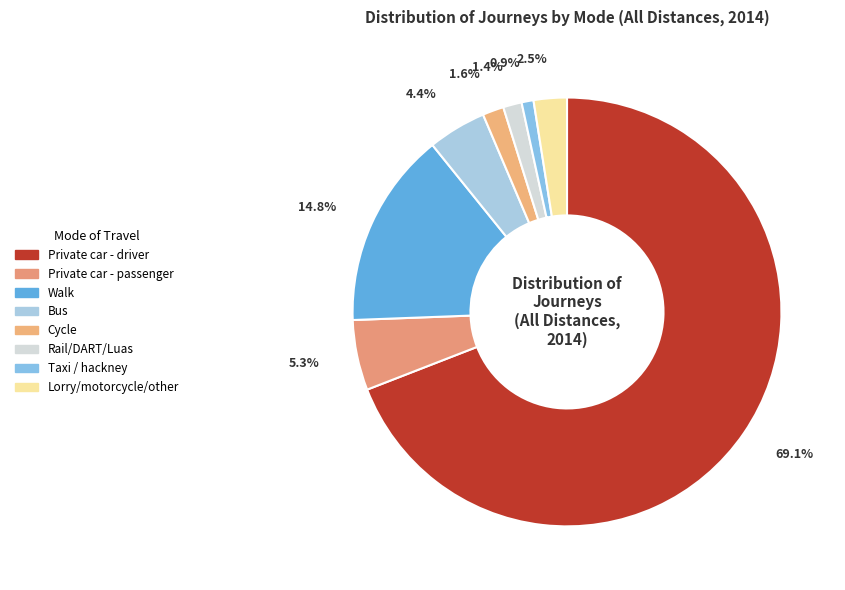

How many slices are in this pie chart?

8